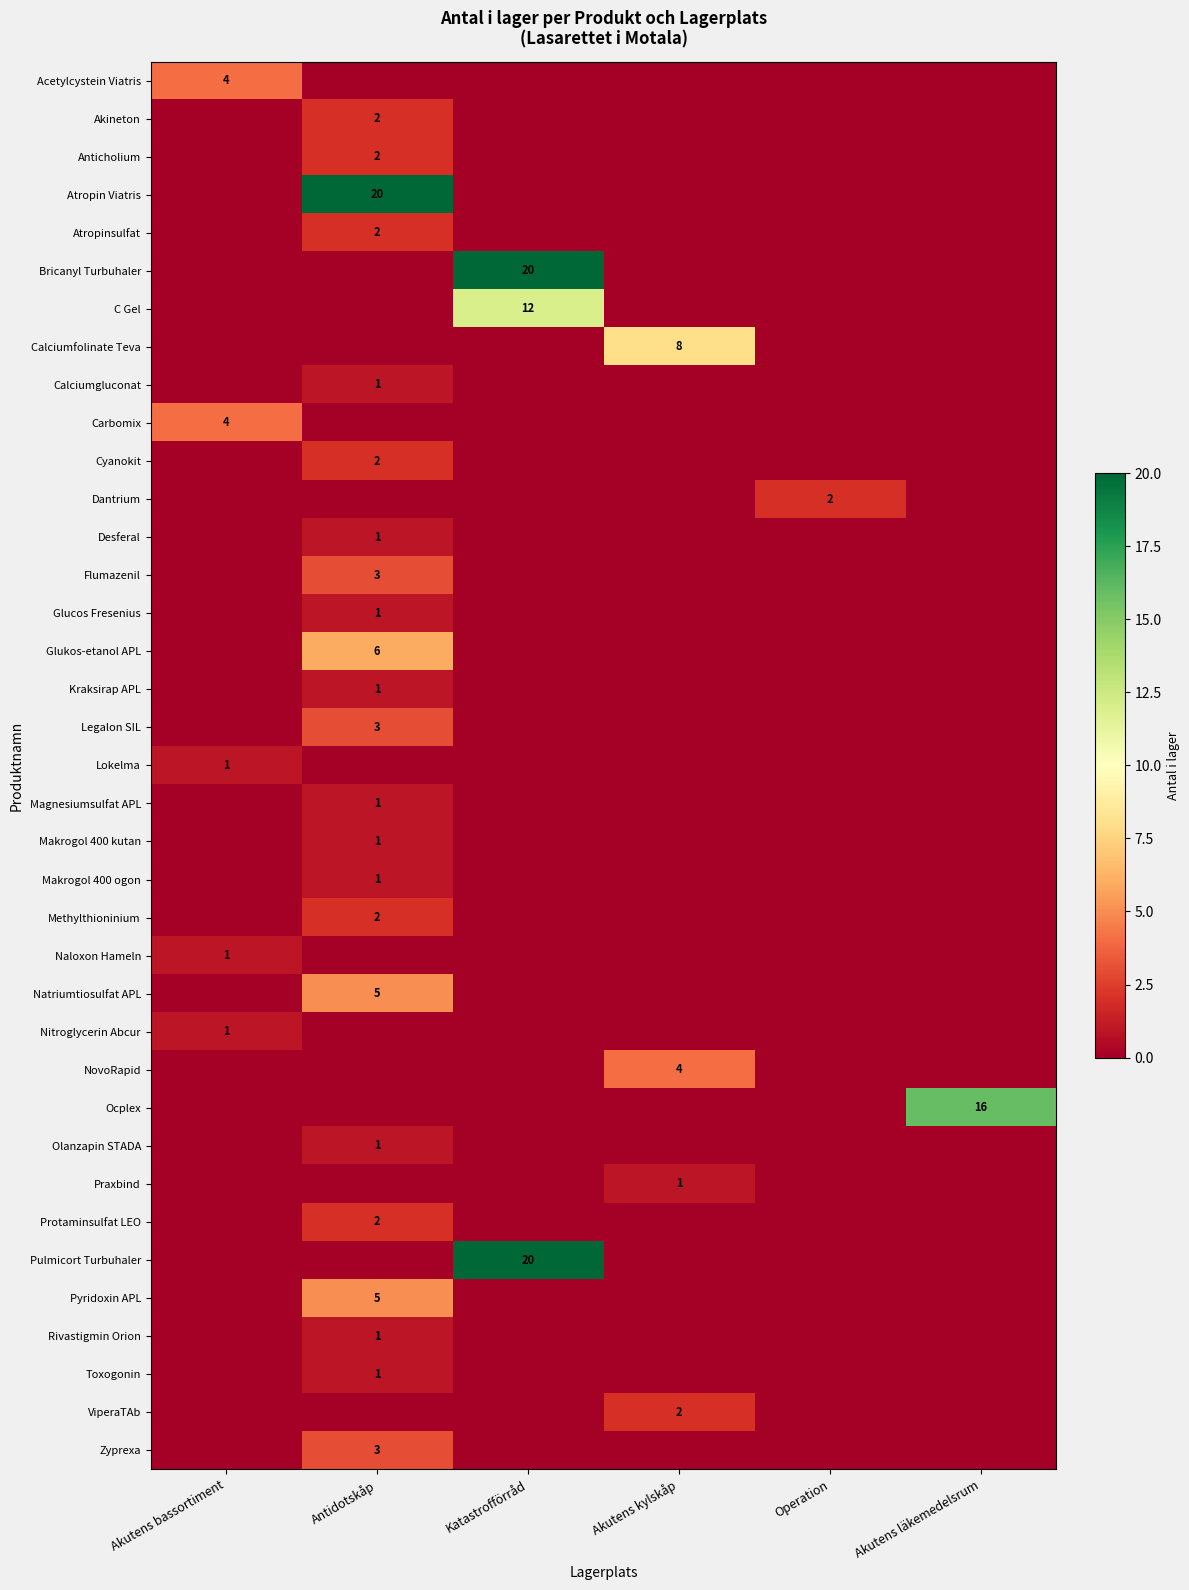

Which category has the highest value across all series?

Antidotskåp